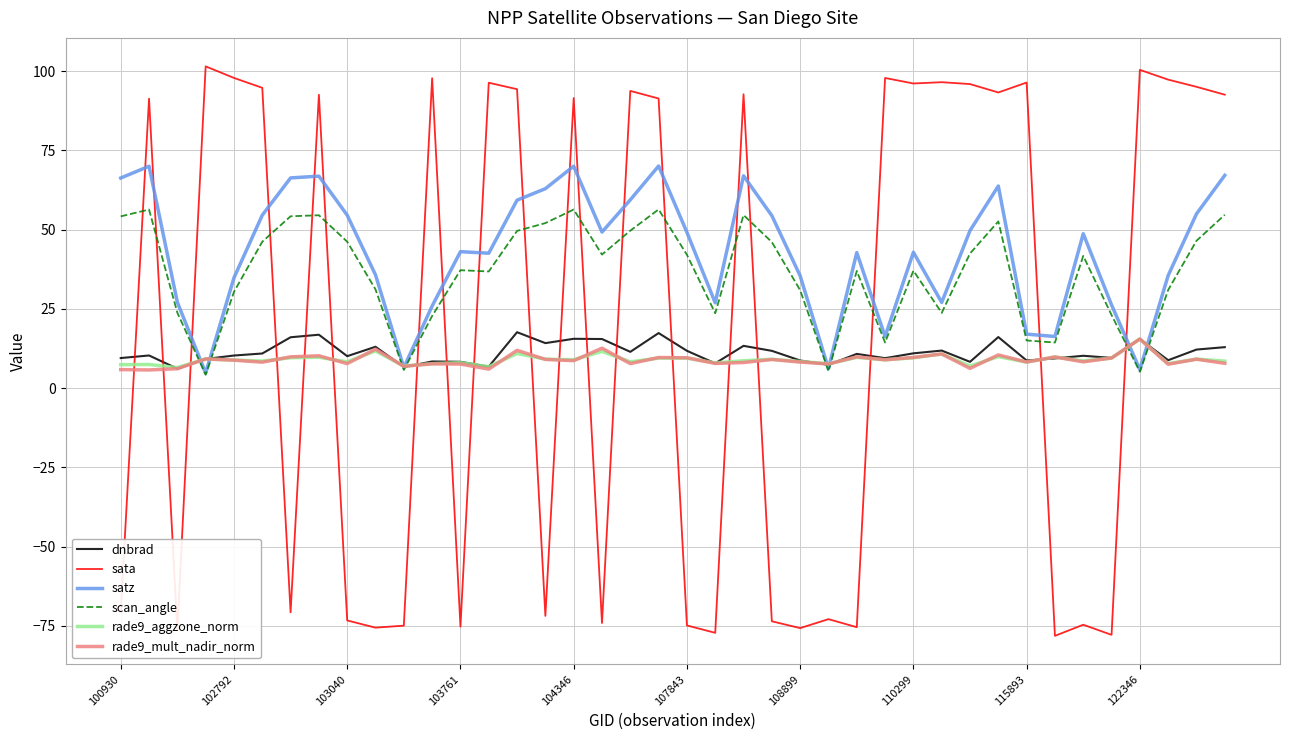

Which series has the largest range (max minus min)?

sata